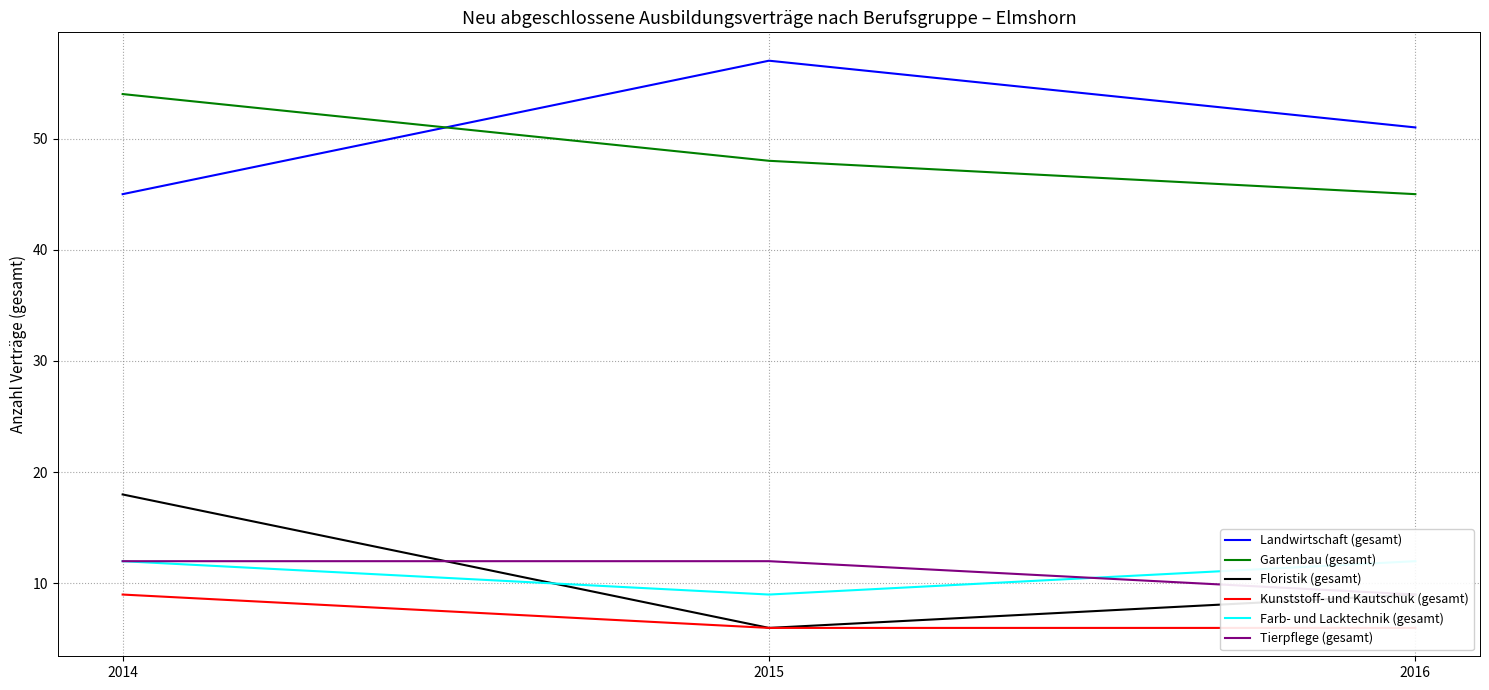

What is the average value of the Farb- und Lacktechnik (gesamt) series?

11